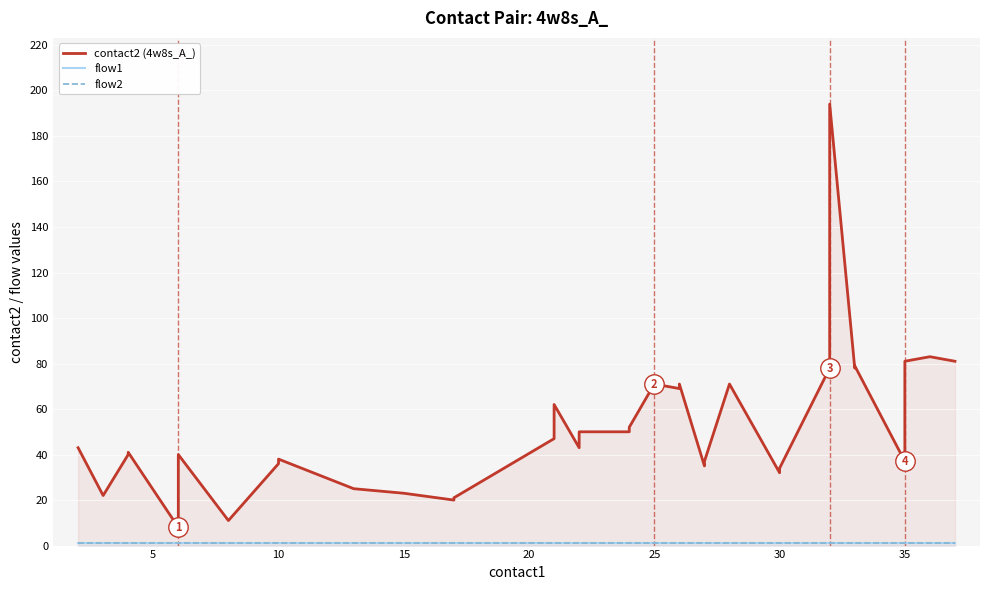

True or false: contact2 (4w8s_A_) and flow1 cross at least once.

False